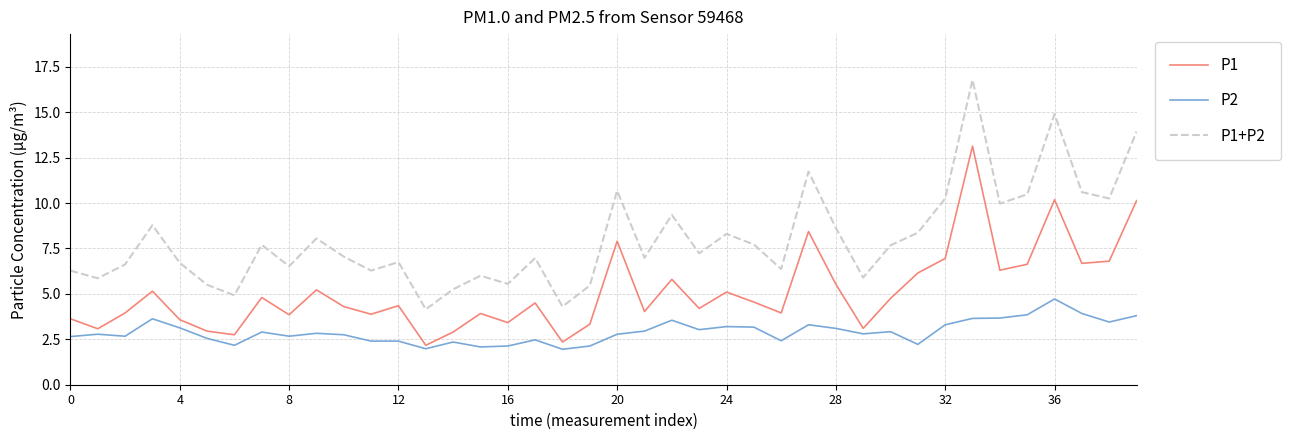

Rank the series by their maximum value, from highest to lowest.

P1+P2, P1, P2